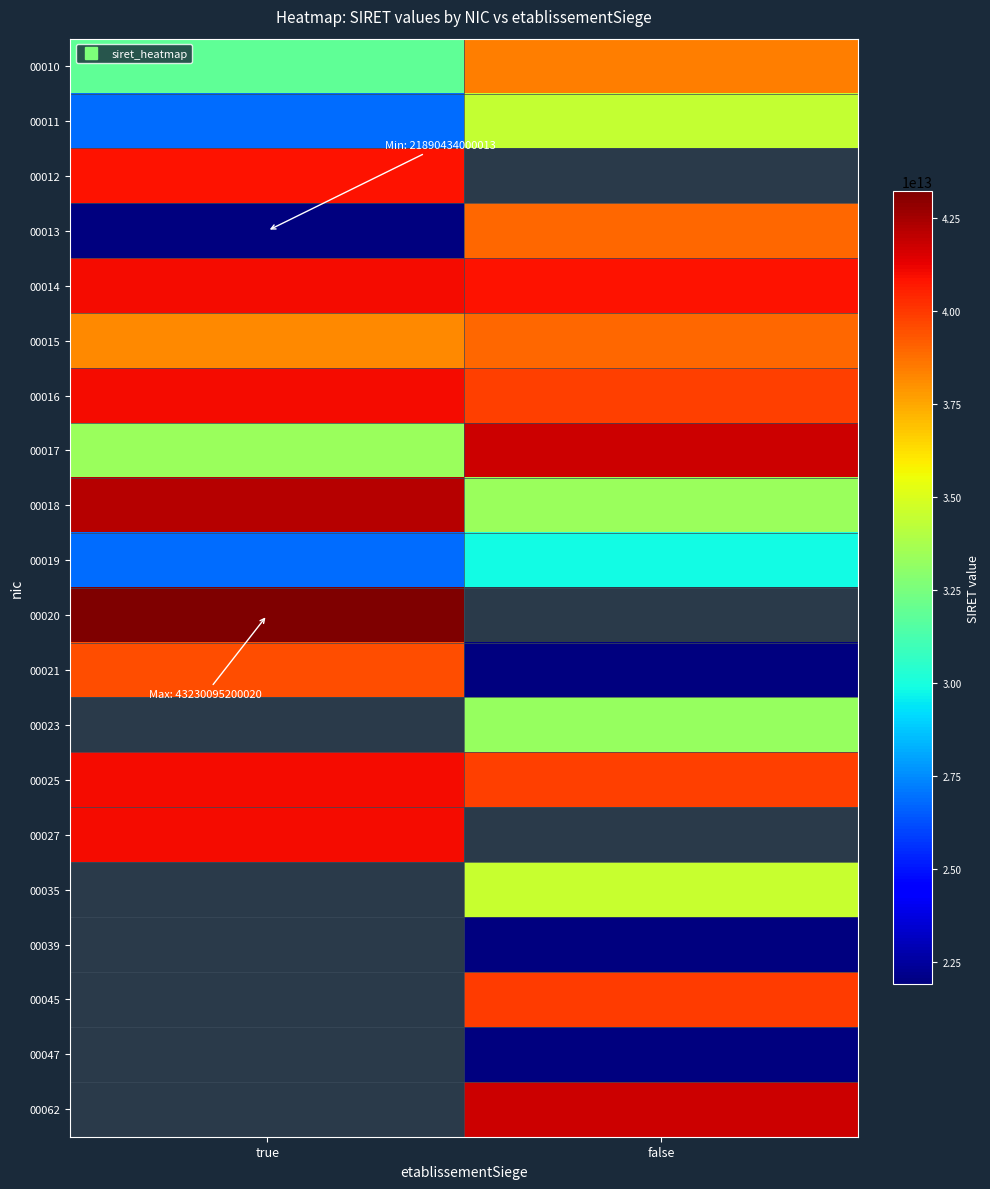

List the series in order of their peak value, highest first.

00020, 00018, 00017, 00021, 00023, 00025, 00027, 00016, 00014, 00012, 00015, 00013, 00010, 00011, 00035, 00039, 00045, 00047, 00062, 00019